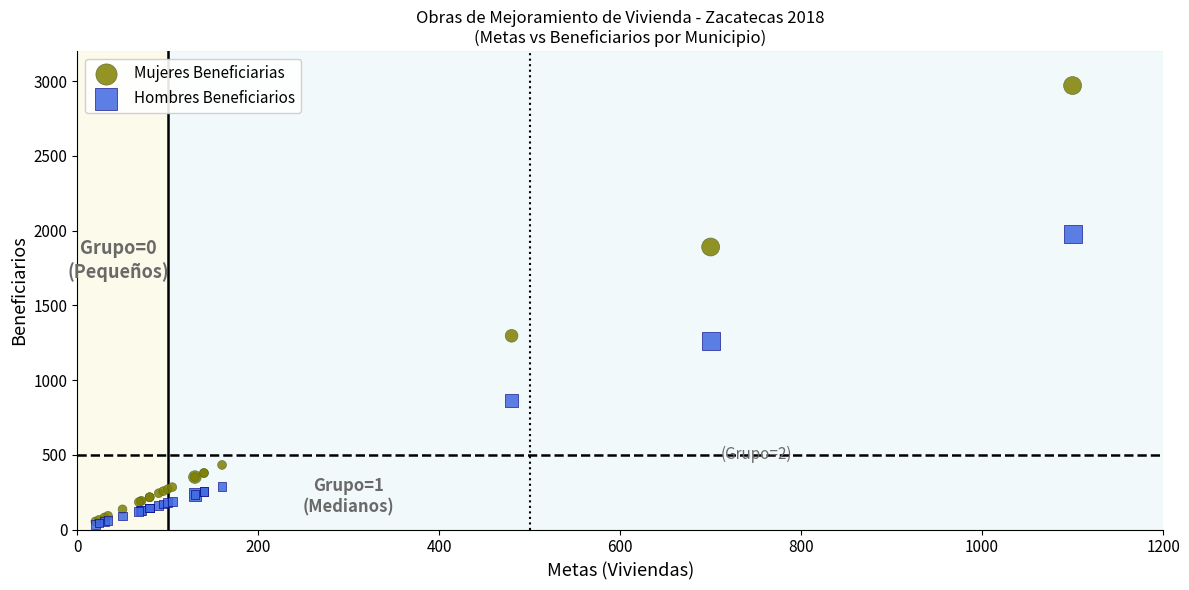

Which series has the largest Y range (max minus min)?

Mujeres Beneficiarias